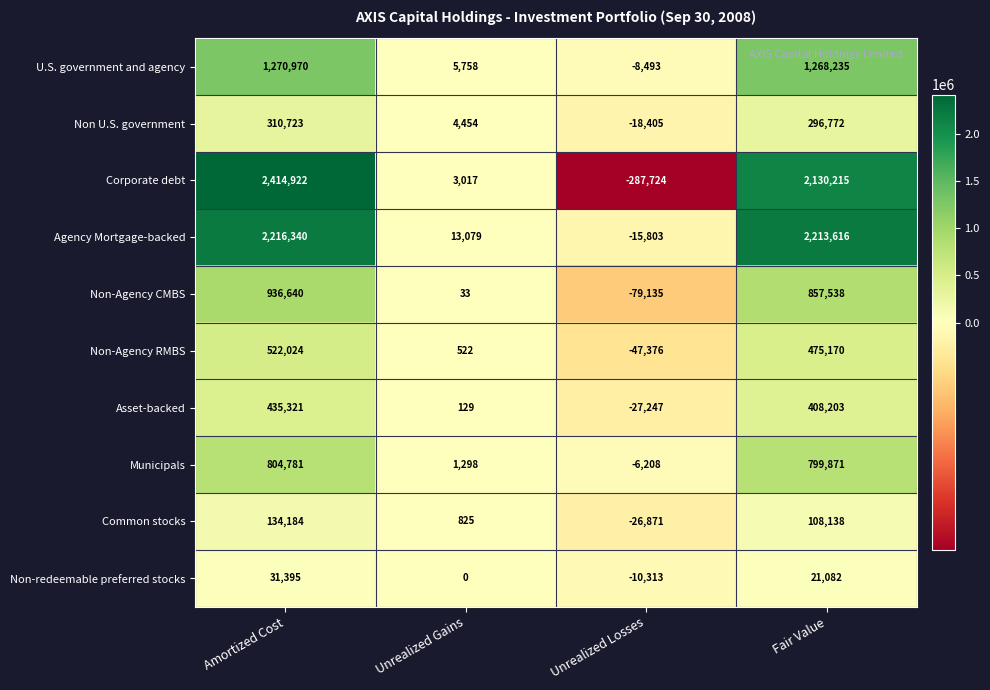

At which category is the sum across all series the highest?

Amortized Cost